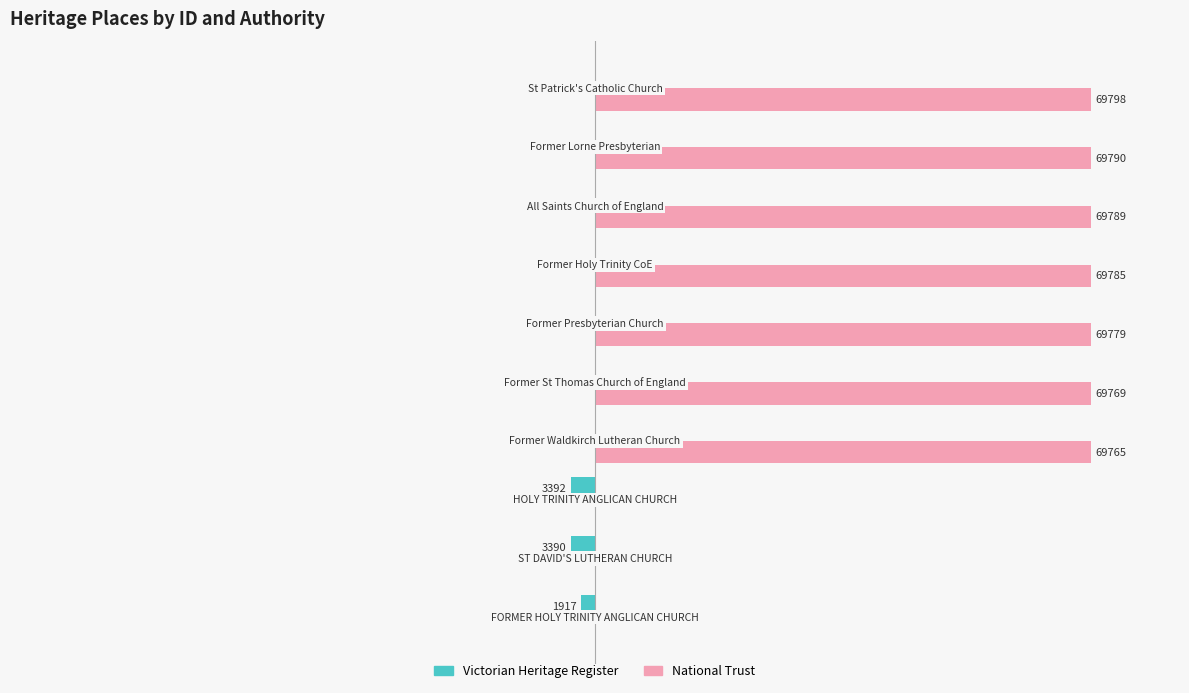

What is the minimum value shown in the chart?

-3392